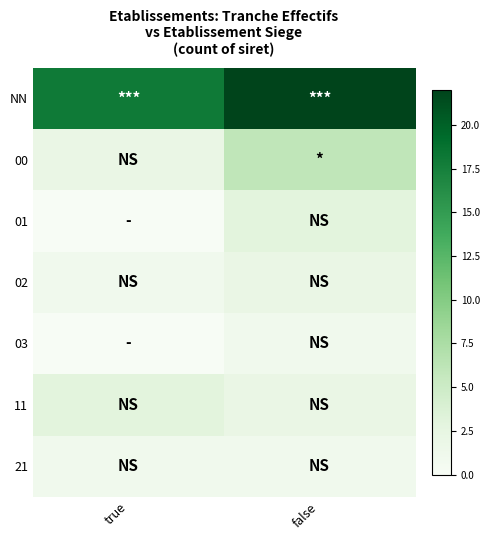

Between true and false, which series saw the biggest shift?

NN